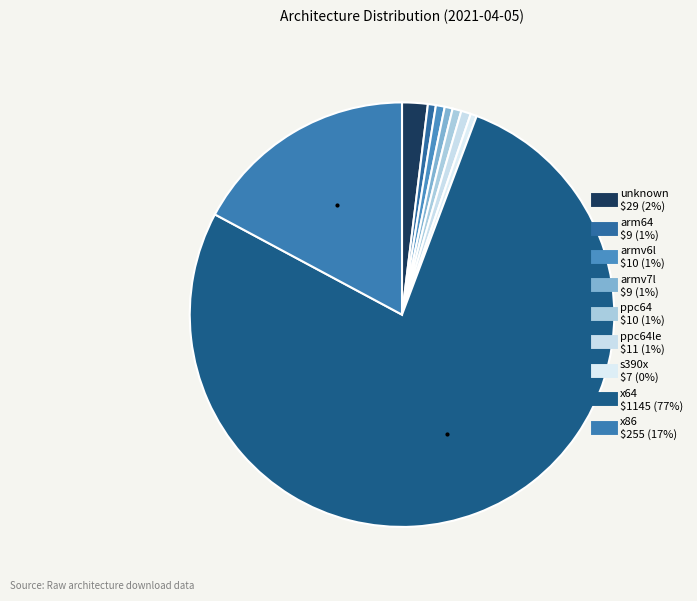

Rank the categories by value from lowest to highest.

s390x, arm64, armv7l, armv6l, ppc64, ppc64le, unknown, x86, x64